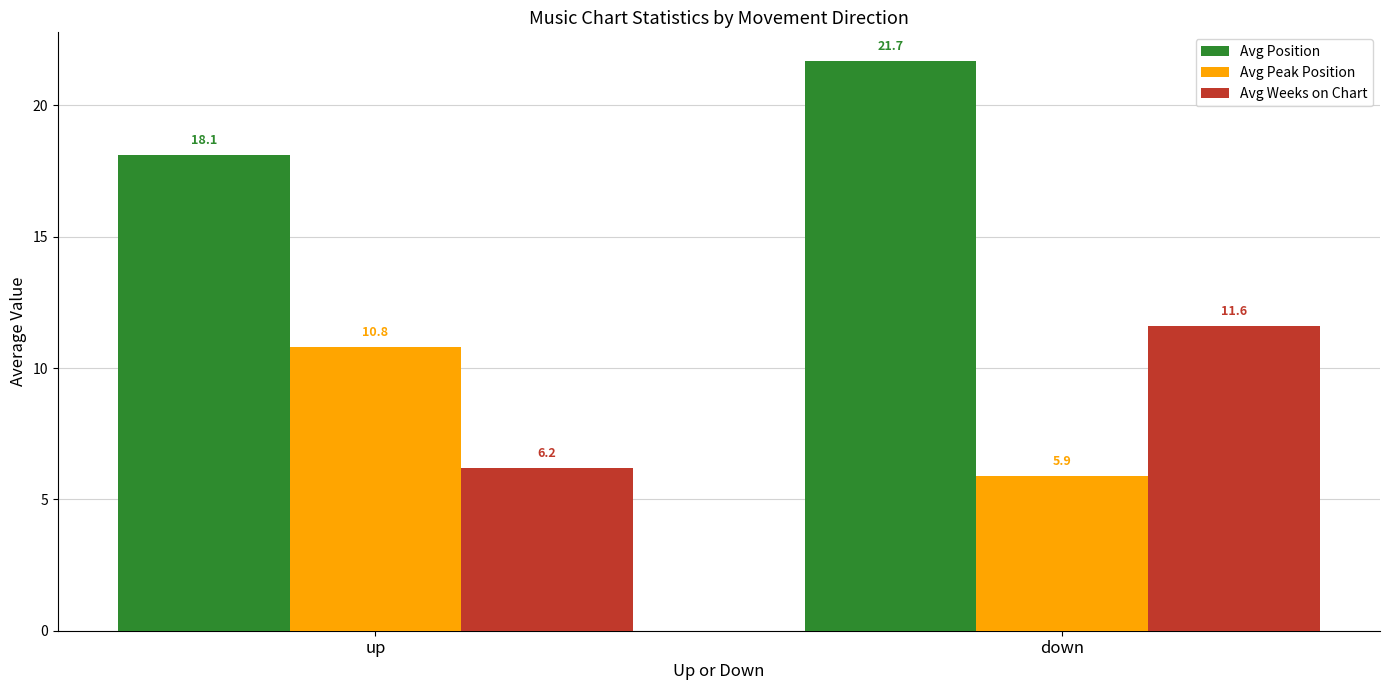

Reading left to right, extract all data points from this chart.

Avg Position: up=18.1	down=21.7
Avg Peak Position: up=10.8	down=5.9
Avg Weeks on Chart: up=6.2	down=11.6